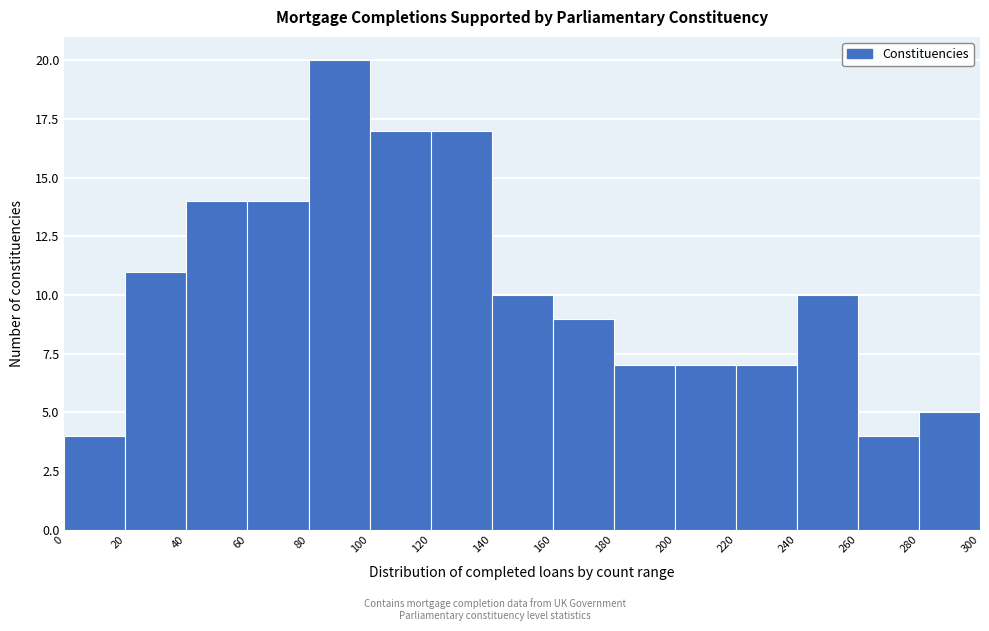

Reading left to right, transcribe this chart: for each bar, give the range it covers on the x-axis and its height. The values are not printed on the chart, so give them approximately, as read against the axis.

0 to 20: 4
20 to 40: 11
40 to 60: 14
60 to 80: 14
80 to 100: 20
100 to 120: 17
120 to 140: 17
140 to 160: 10
160 to 180: 9
180 to 200: 7
200 to 220: 7
220 to 240: 7
240 to 260: 10
260 to 280: 4
280 to 300: 5